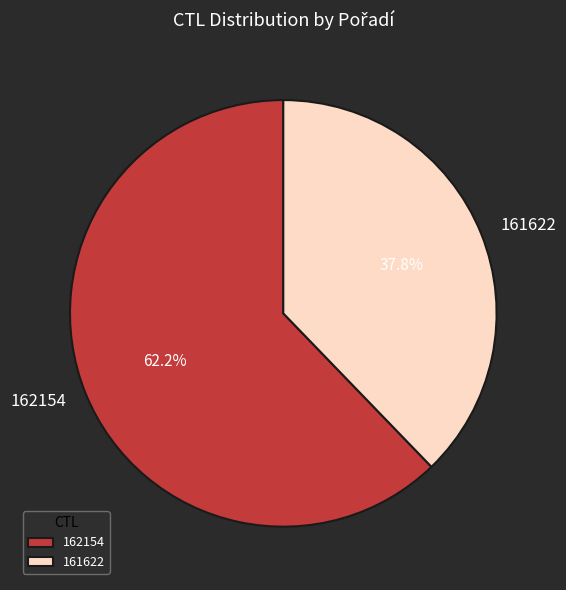

What is the largest slice in the pie chart?

162154